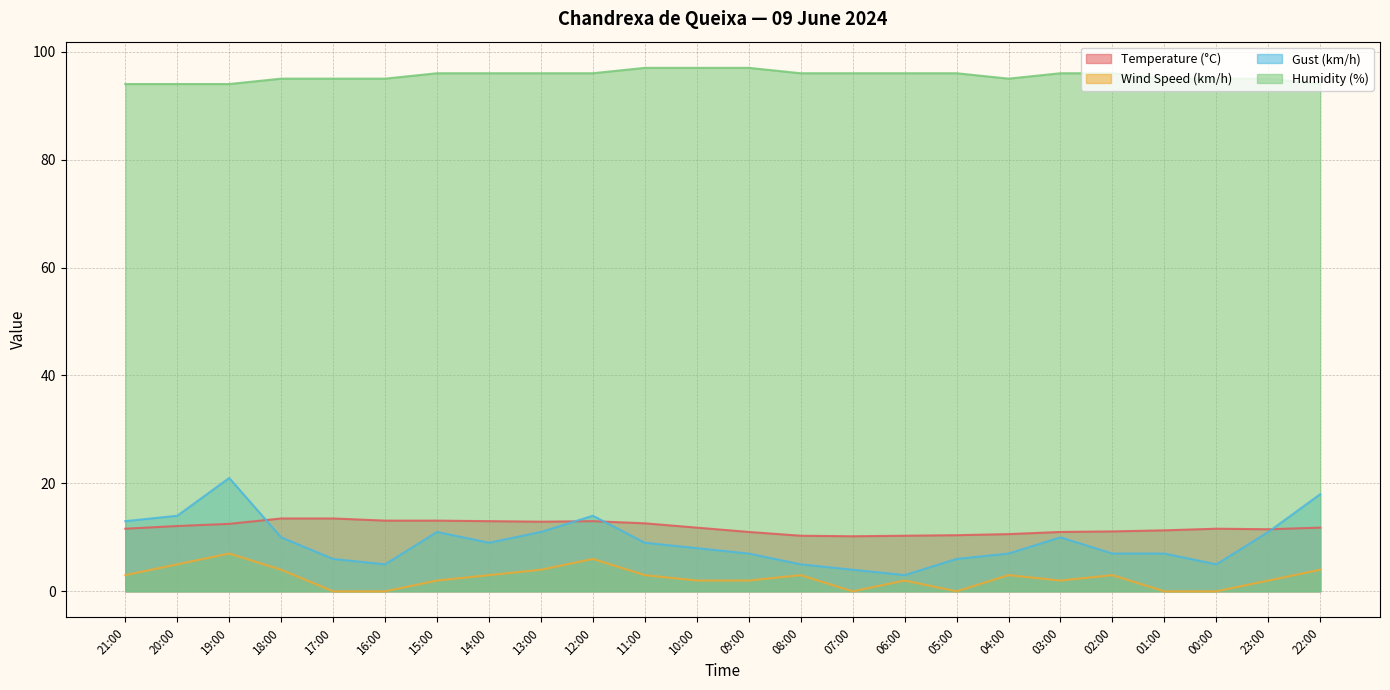

How many data points in Temperature (°C) are above 11?

17